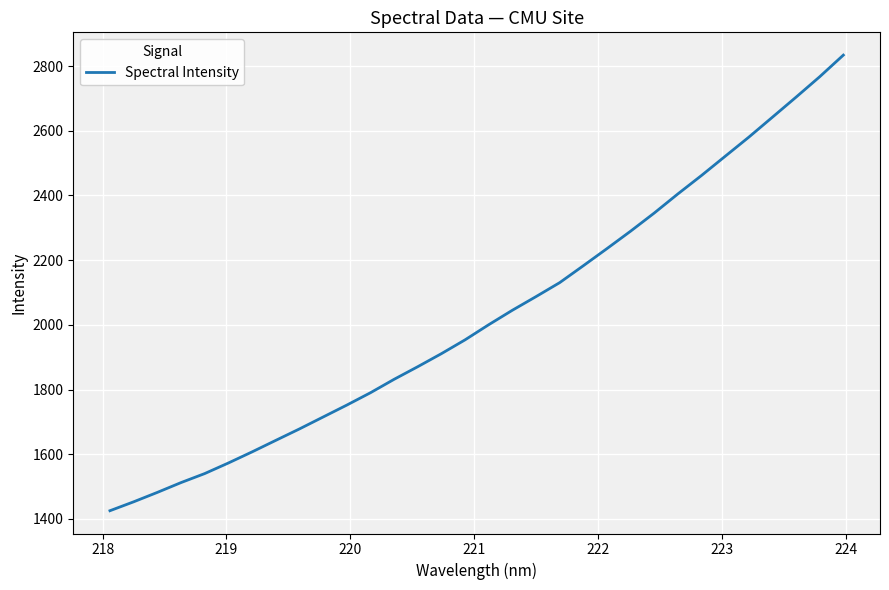

What is the smallest value displayed?

1425.5